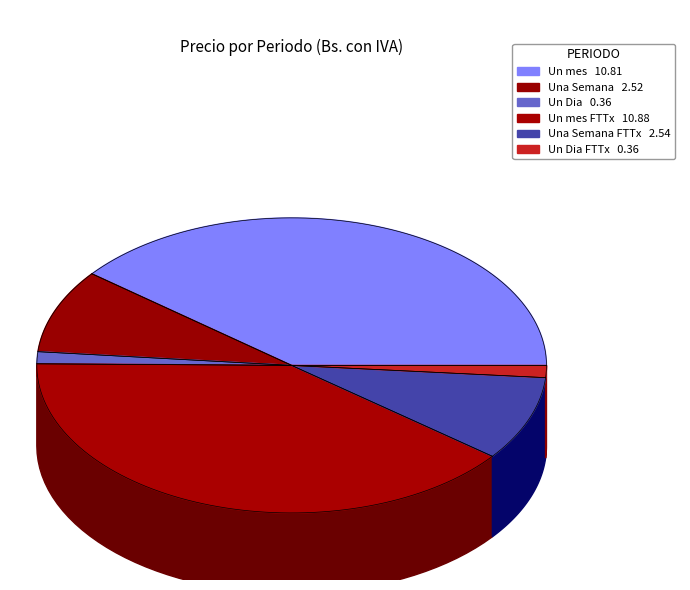

Is there a majority slice in this chart?

No